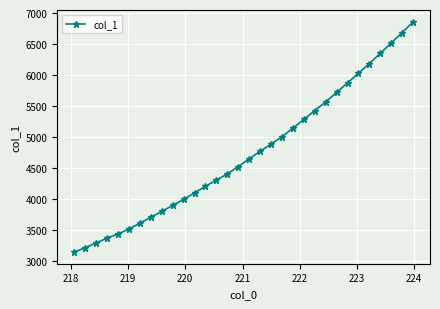

What is the sum of all values?

151488.9